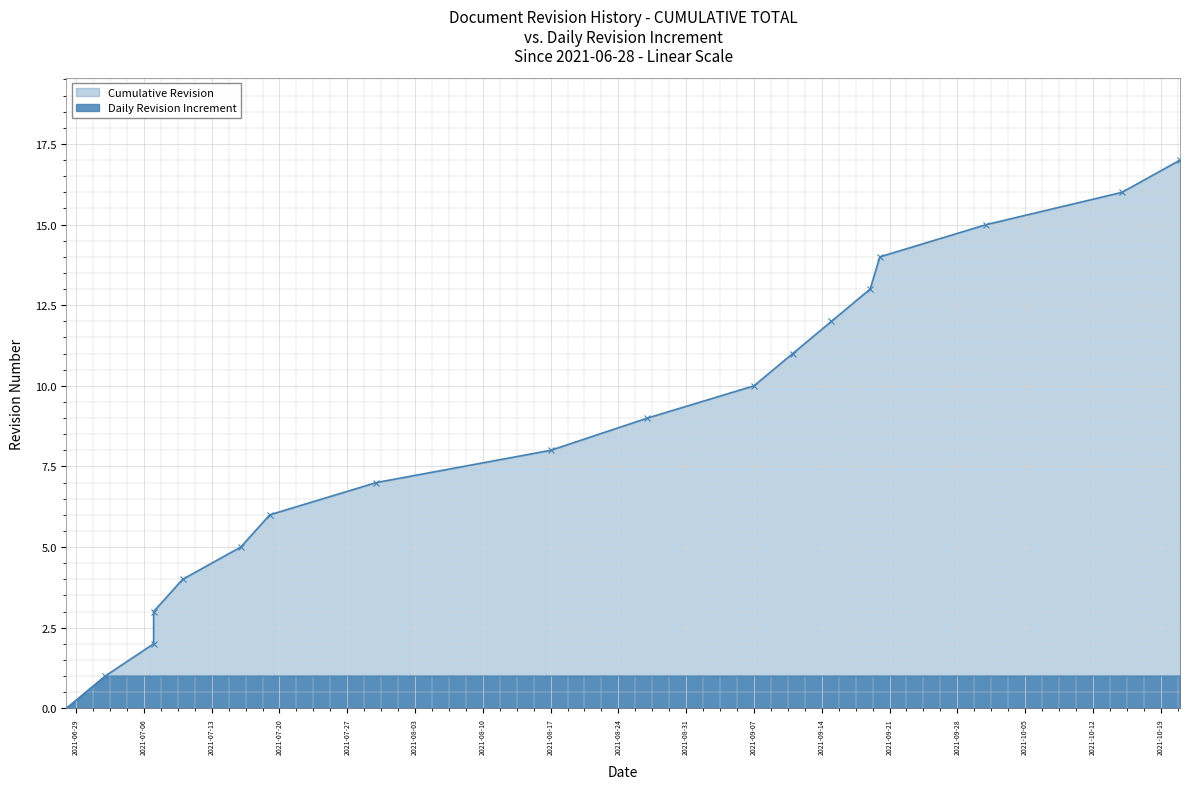

How many lines are shown in the chart?

2